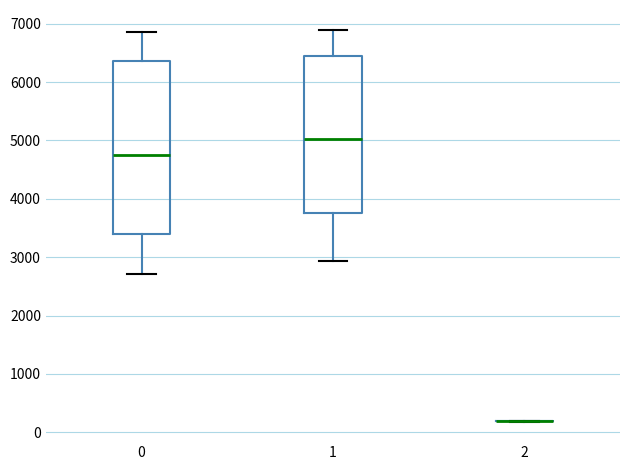

Comparing the boxes themselves (not the whiskers), which one is the tallest?

0